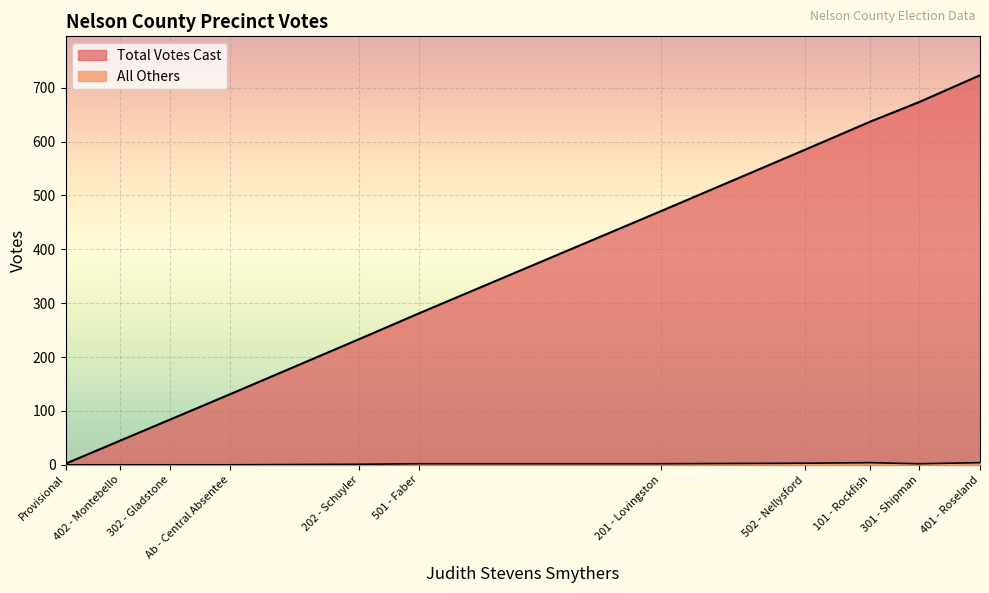

How many values in the Total Votes Cast series exceed 281?

5